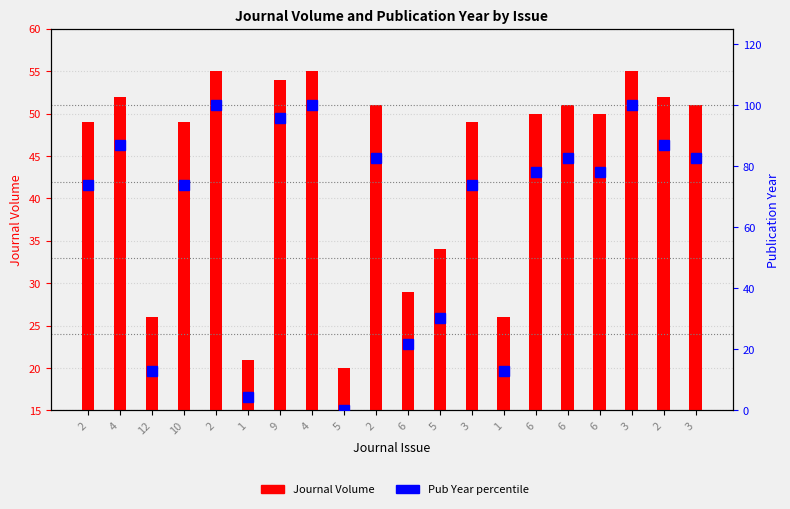

How many data points does each series have?

20